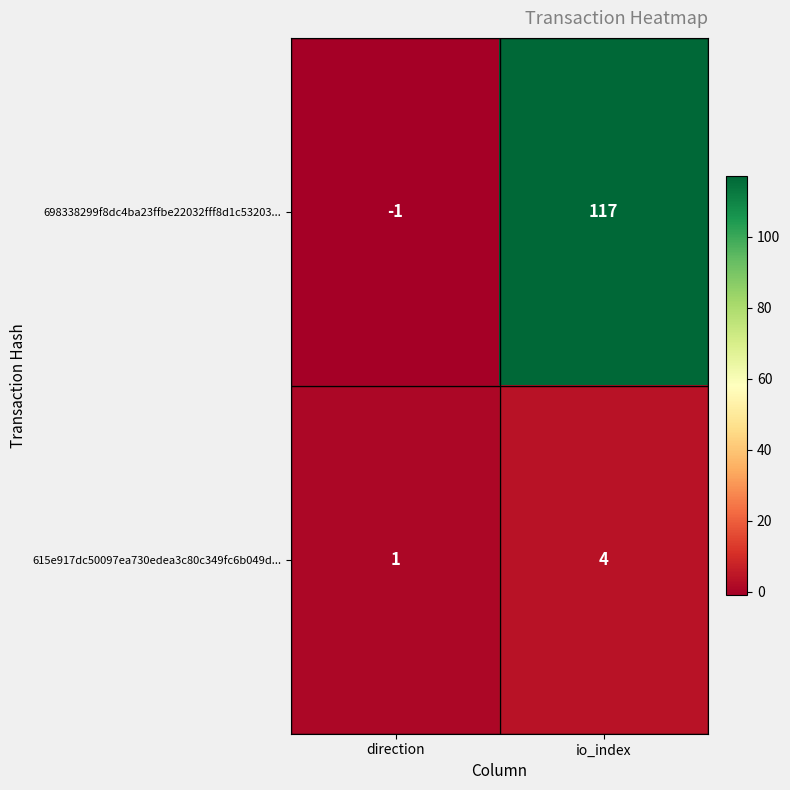

At how many categories does at least one series exceed 11?

1